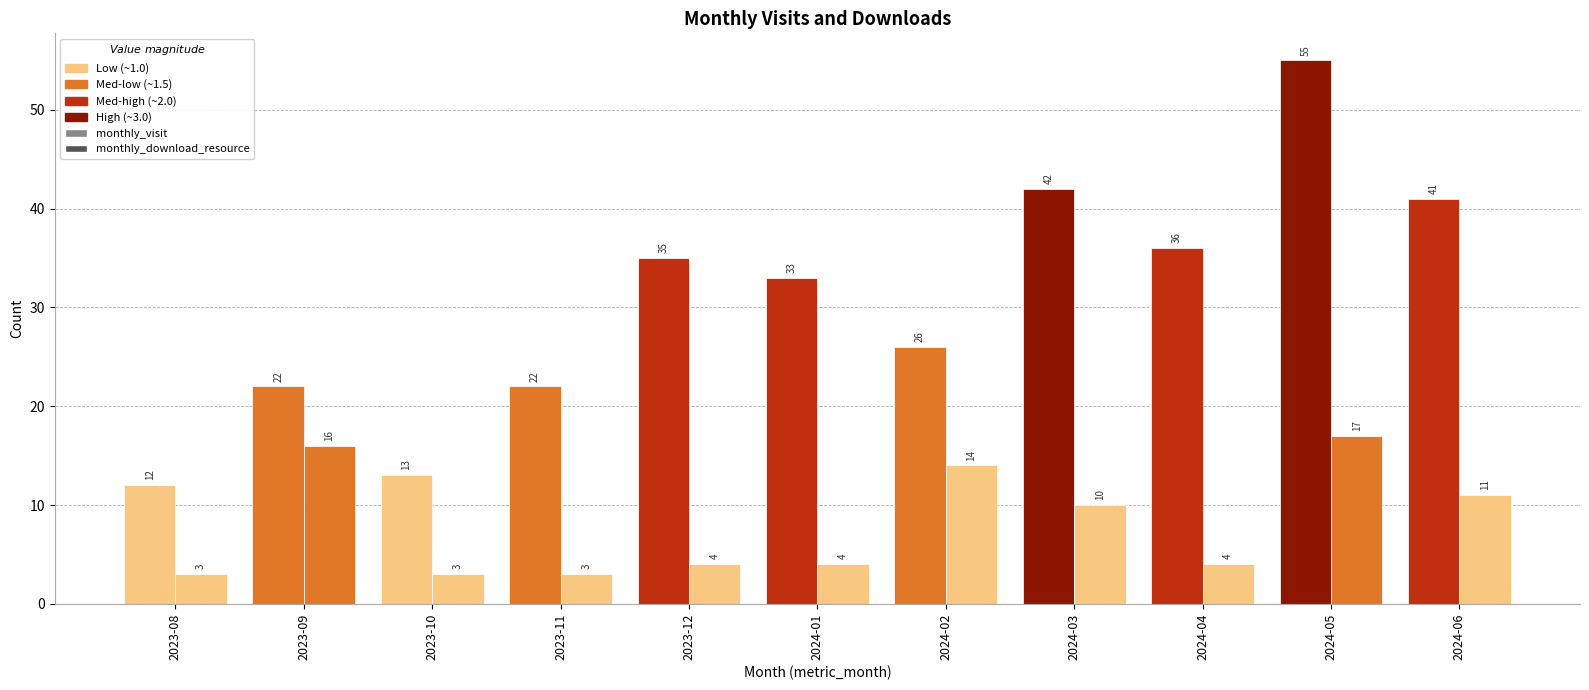

What is the difference between the second highest and second lowest values in the monthly_visit series?

29